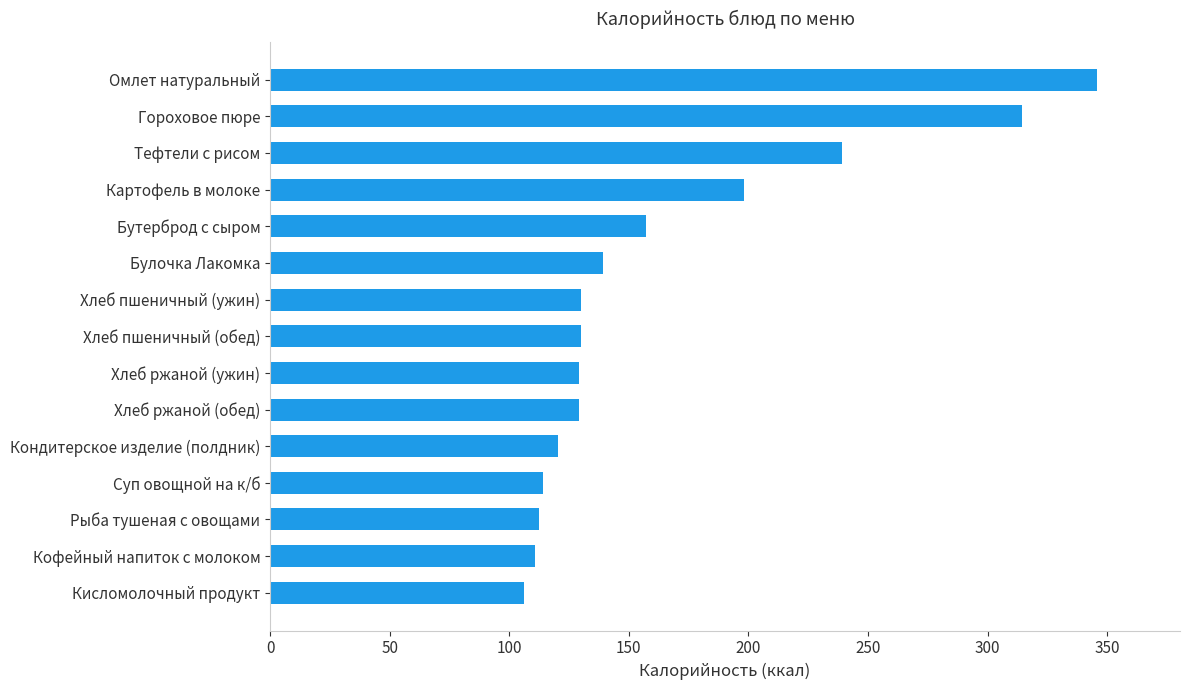

What is the value of the 7th bar from the top?

130.0